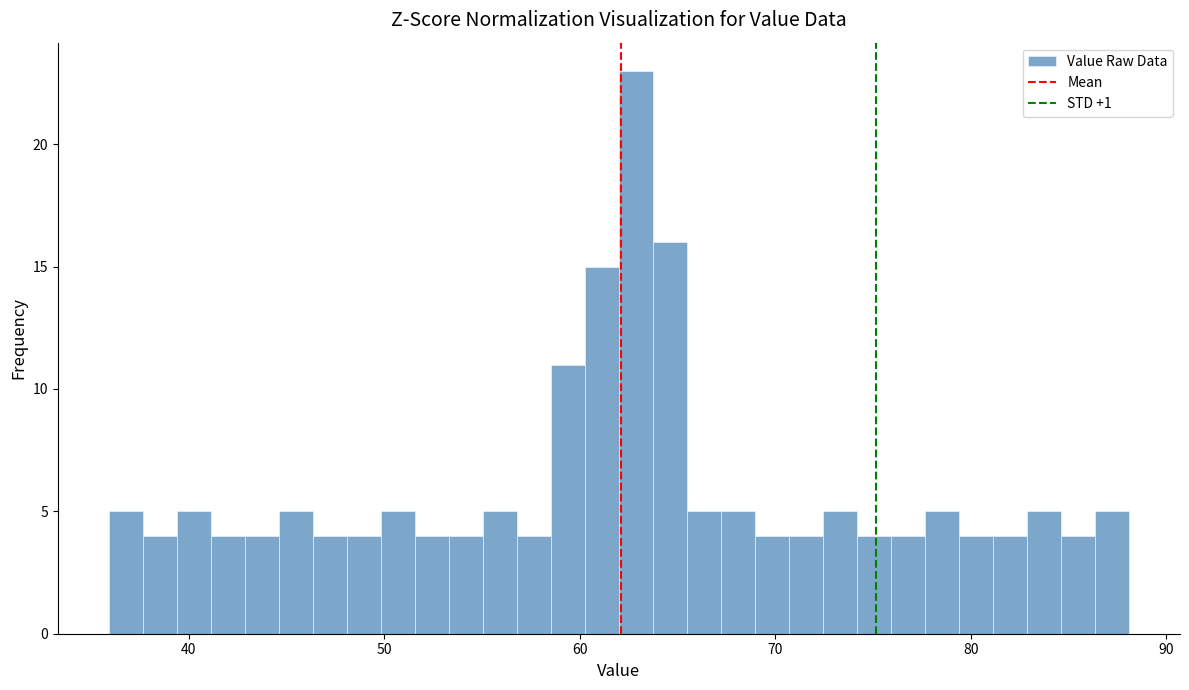

Around what value on the x-axis is the tallest bar? Give the approximate position of its centre, as read against the axis.

63